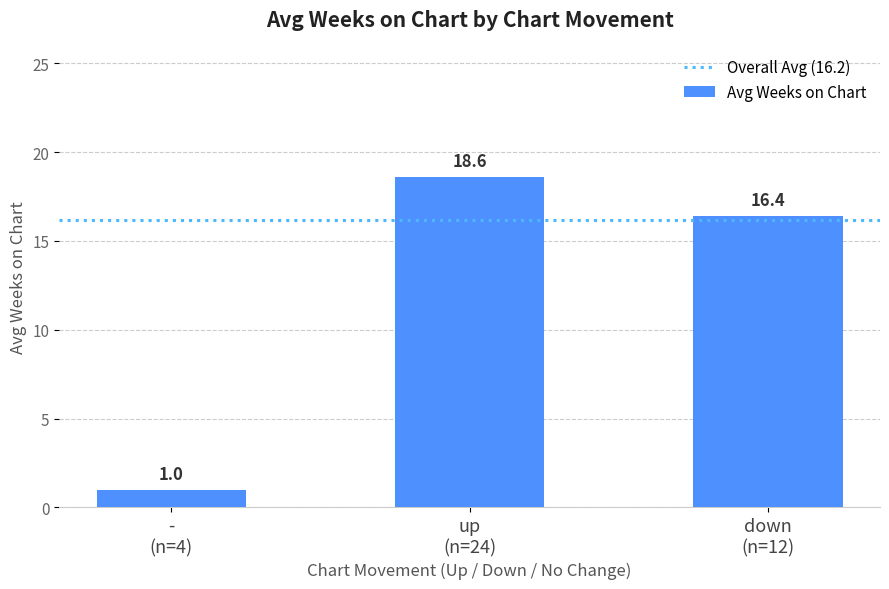

What is the difference between the maximum and minimum values?

17.6